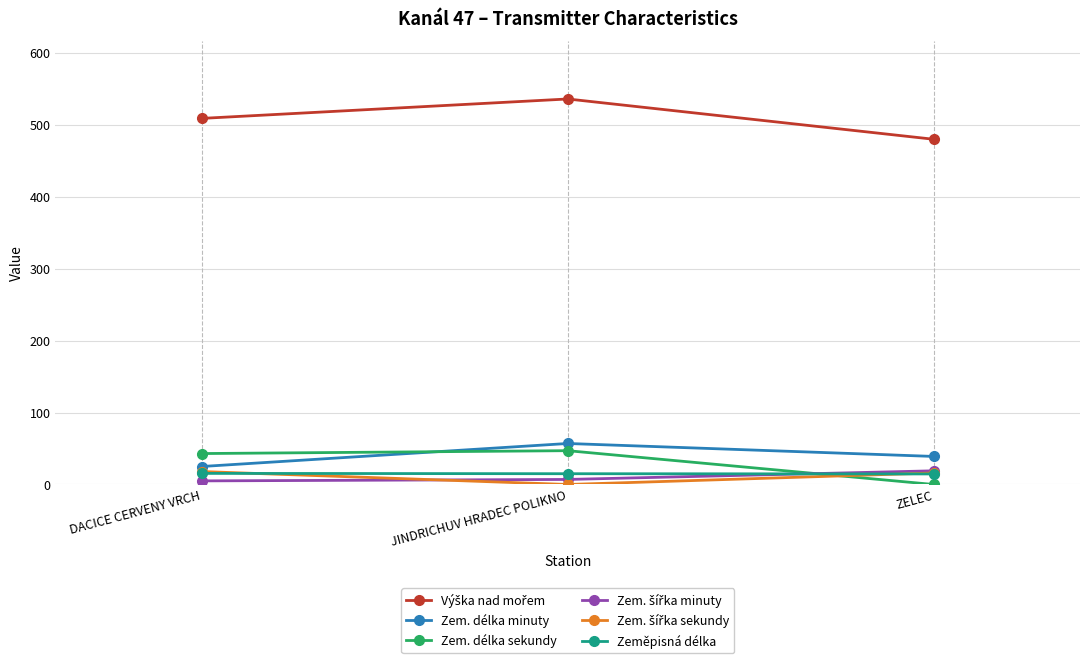

Is it true that Zem. délka sekundy equals 43.0 at DACICE CERVENY VRCH?

True